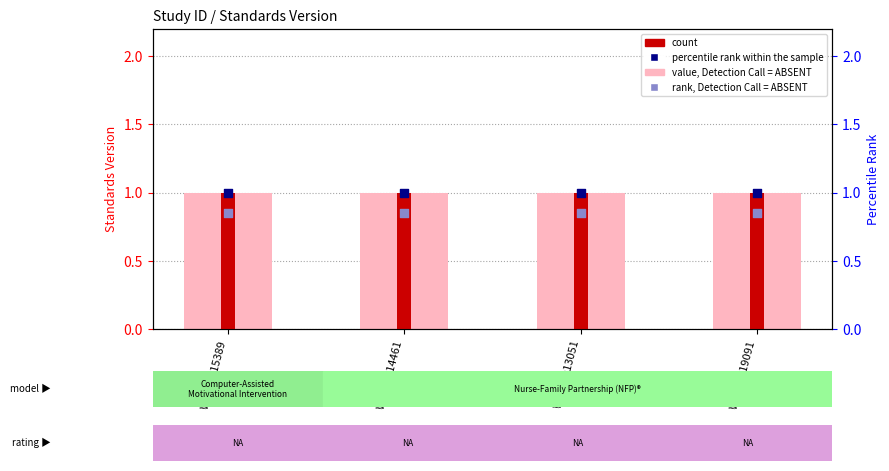

What are all the series names shown in the legend?

value, Detection Call = ABSENT, count, rank, Detection Call = ABSENT, percentile rank within the sample